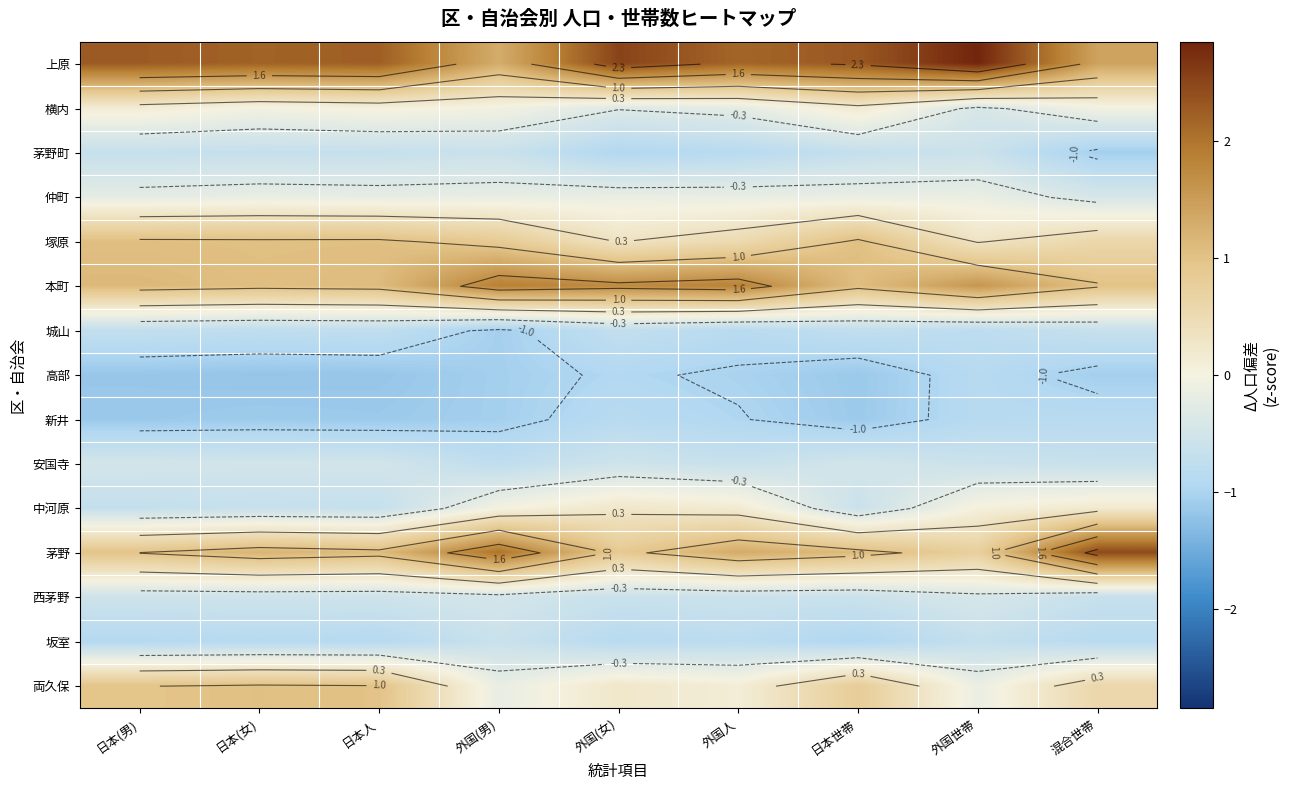

Read the 坂室 value at 日本(女).

-0.9